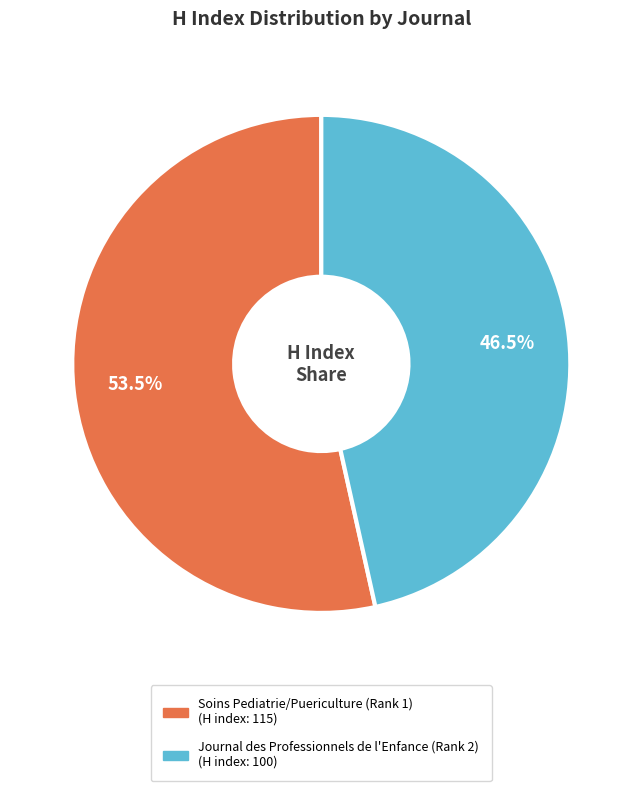

To the nearest percent, what is the difference between the Journal des Professionnels de l'Enfance (Rank 2) and Soins Pediatrie/Puericulture (Rank 1) slice percentages?

7%